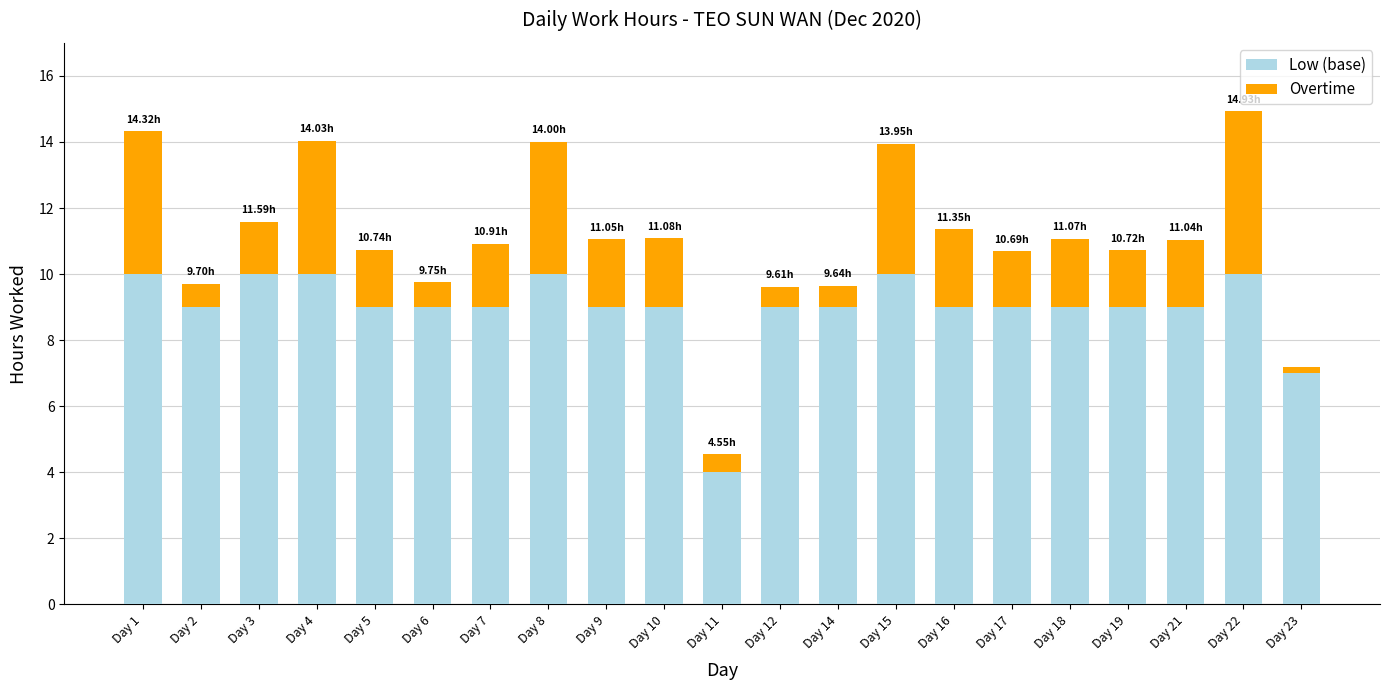

What is the sum of all Low (base) values?

188.0